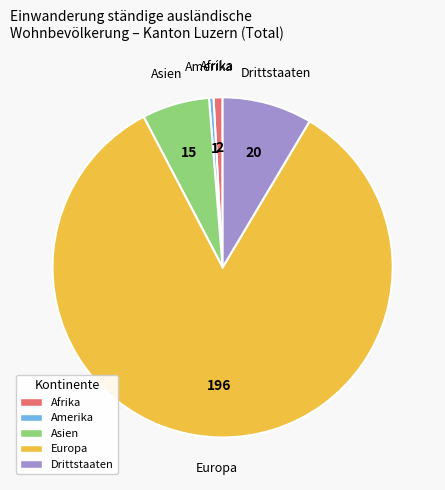

How many slices are in this pie chart?

5